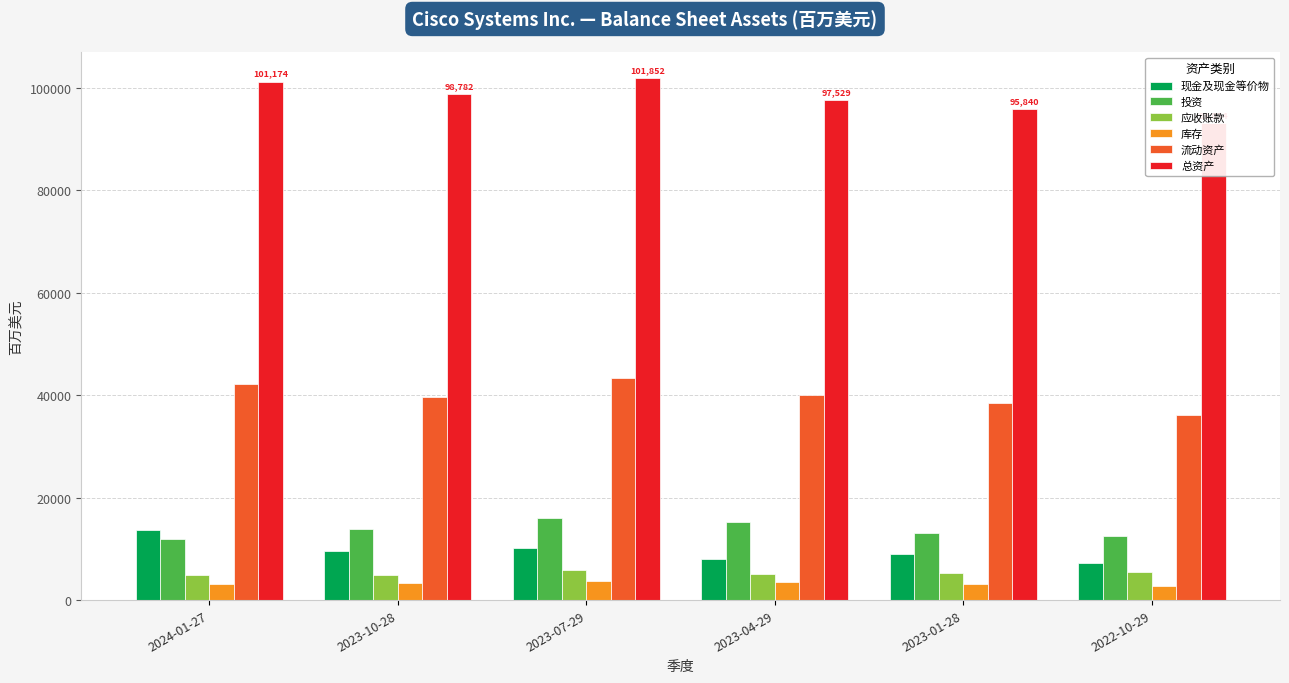

Reading left to right, extract all data points from this chart.

现金及现金等价物: 2024-01-27=13715	2023-10-28=9602	2023-07-29=10123	2023-04-29=8044	2023-01-28=9009	2022-10-29=7292
投资: 2024-01-27=11956	2023-10-28=13921	2023-07-29=16023	2023-04-29=15244	2023-01-28=13052	2022-10-29=12492
应收账款: 2024-01-27=4884	2023-10-28=4833	2023-07-29=5854	2023-04-29=5104	2023-01-28=5237	2022-10-29=5439
库存: 2024-01-27=3209	2023-10-28=3342	2023-07-29=3644	2023-04-29=3474	2023-01-28=3140	2022-10-29=2664
流动资产: 2024-01-27=42127	2023-10-28=39659	2023-07-29=43348	2023-04-29=39950	2023-01-28=38515	2022-10-29=36141
总资产: 2024-01-27=101174	2023-10-28=98782	2023-07-29=101852	2023-04-29=97529	2023-01-28=95840	2022-10-29=93054